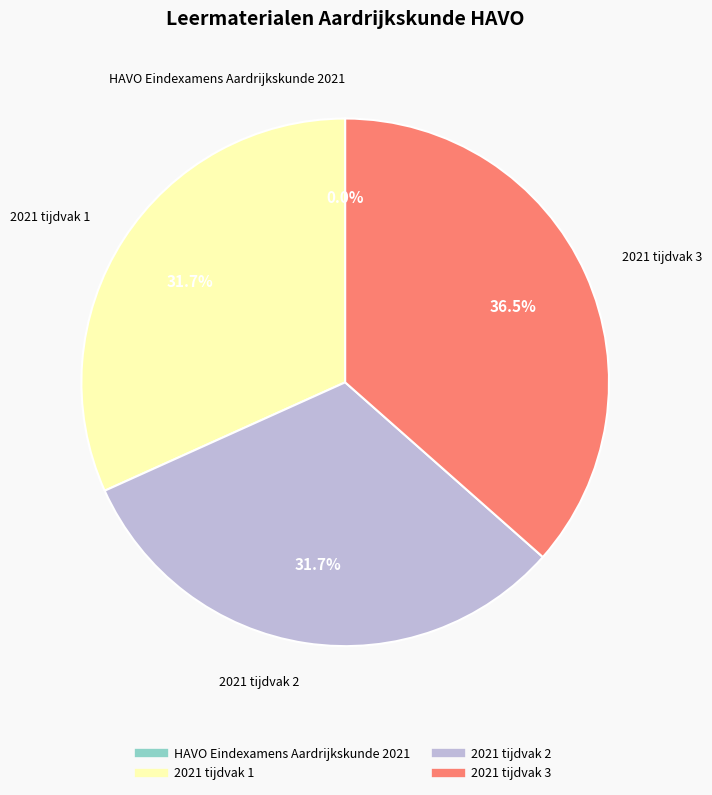

Approximately how many times larger is the value at 2021 tijdvak 1 compared to 2021 tijdvak 3?

0.9